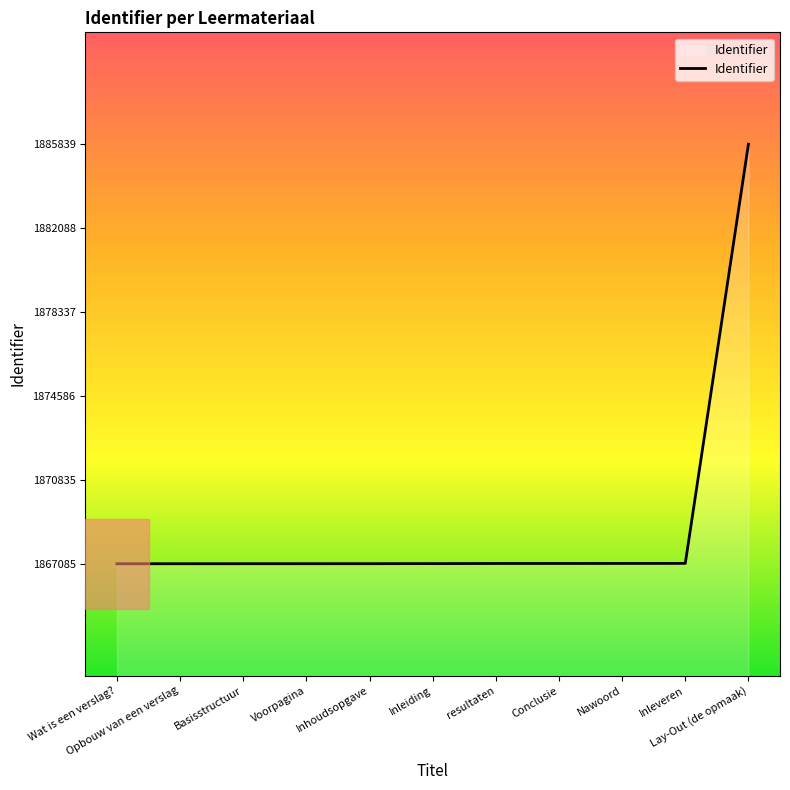

How many categories are shown in the chart?

11